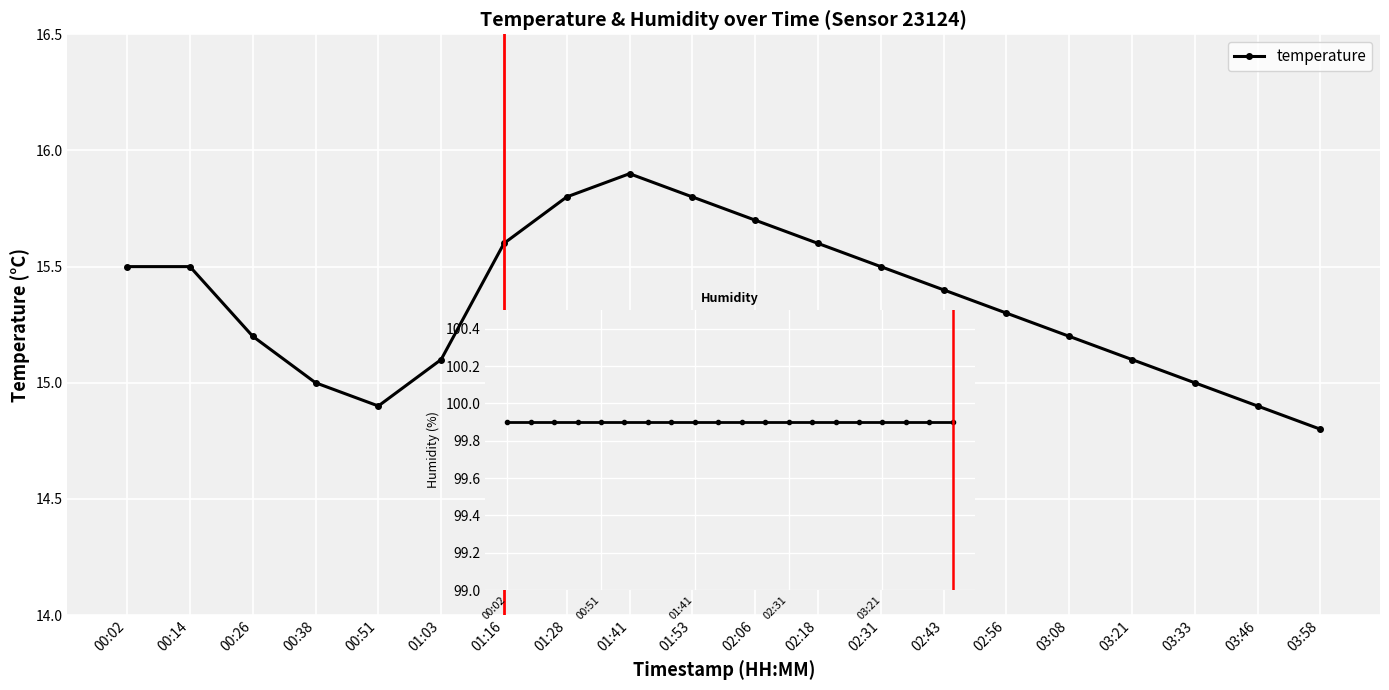

True or false: temperature and humidity cross at least once.

False